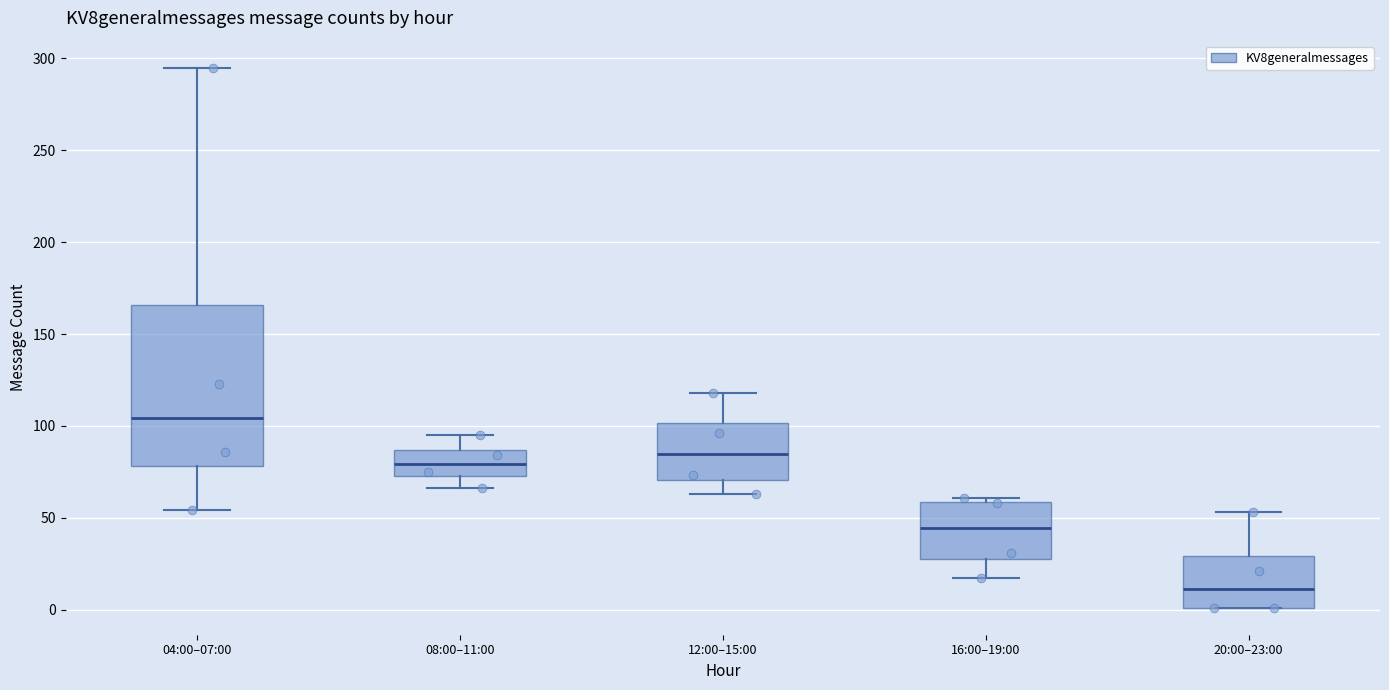

Comparing the boxes themselves (not the whiskers), which one is the tallest?

04:00–07:00